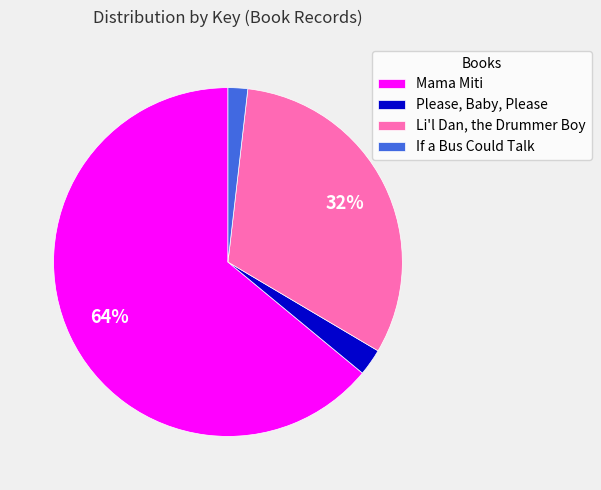

How many segments does this pie chart have?

4